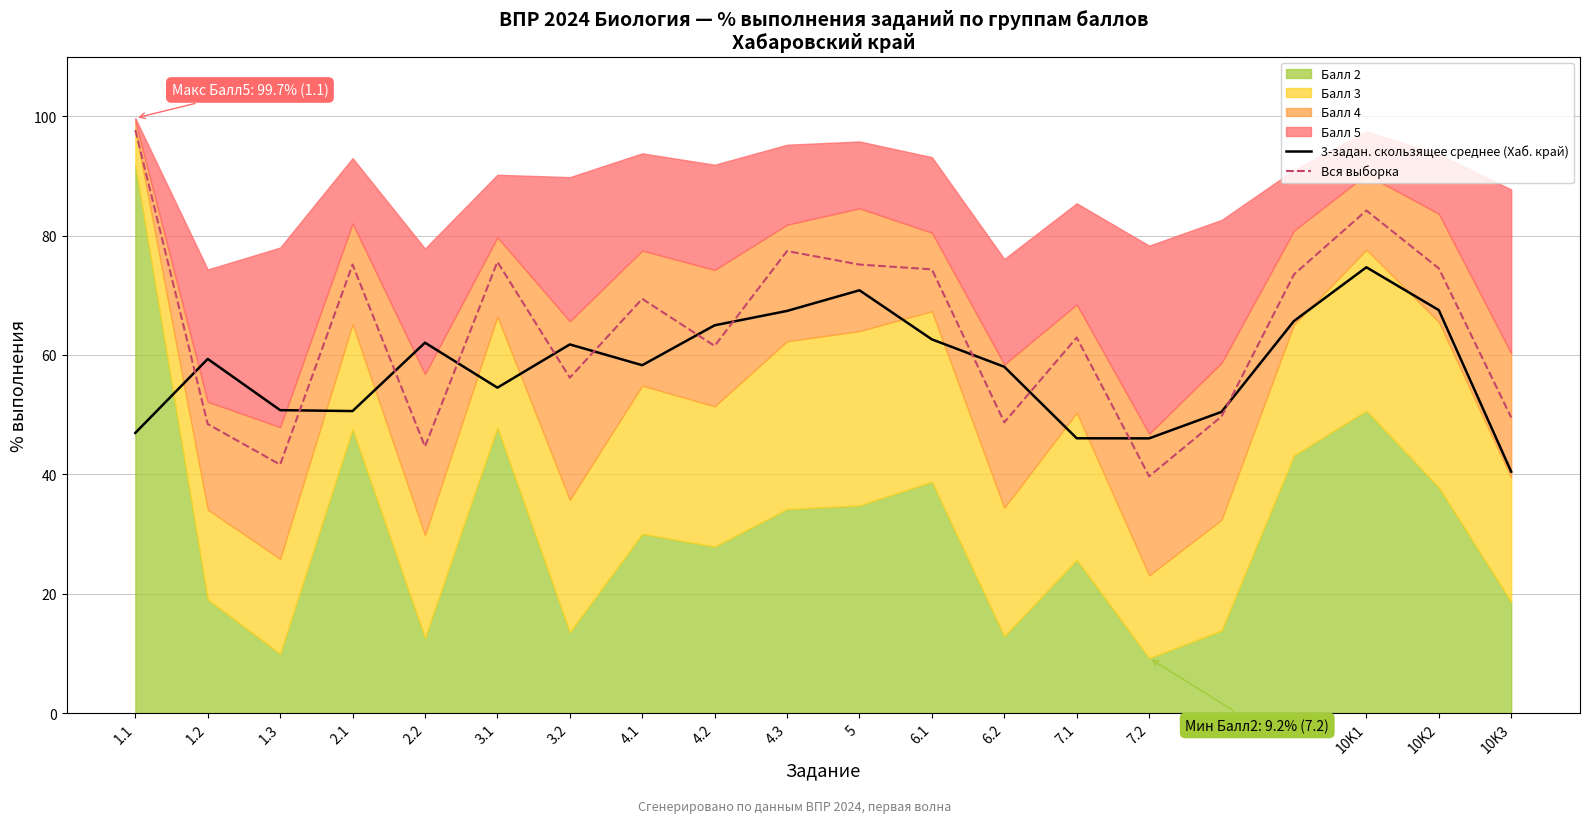

Does the chart have visible grid lines?

Yes